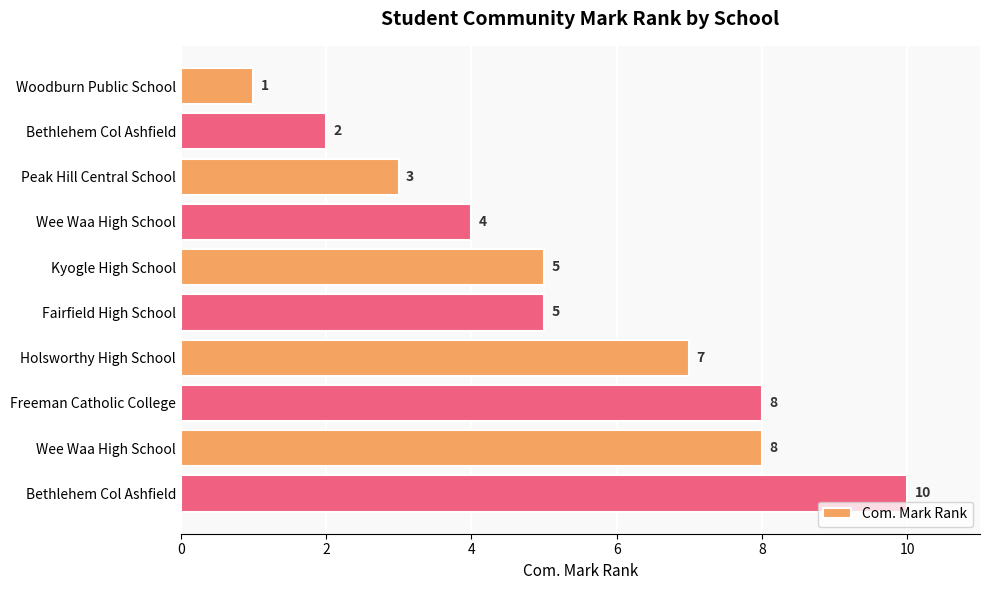

Count the number of data series in this chart.

1